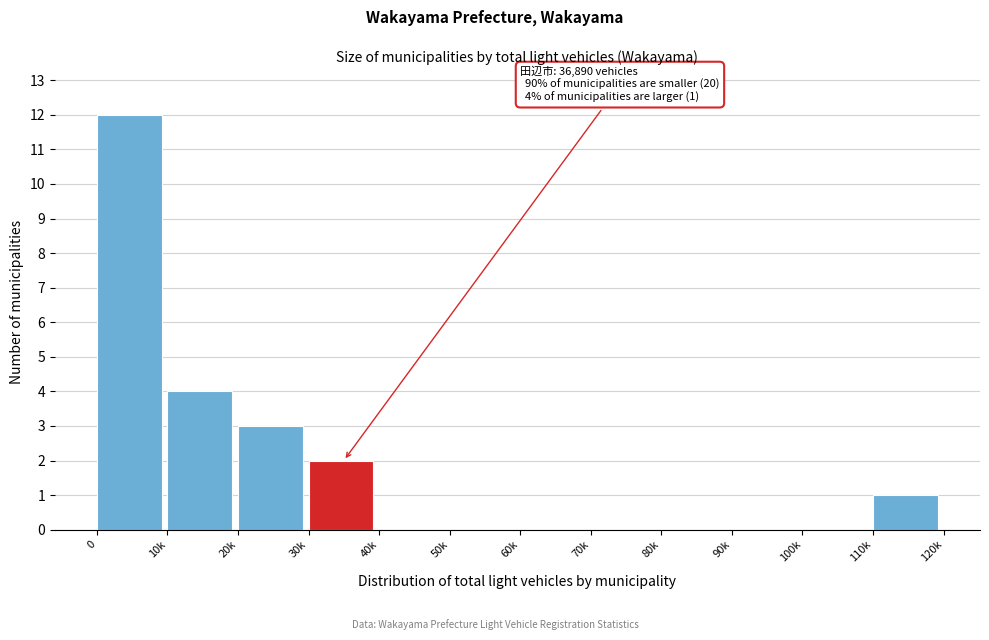

Reading right to left, transcribe all the data shown in this chart.

110k=1	100k=0	90k=0	80k=0	70k=0	60k=0	50k=0	40k=0	30k=2	20k=3	10k=4	0=12